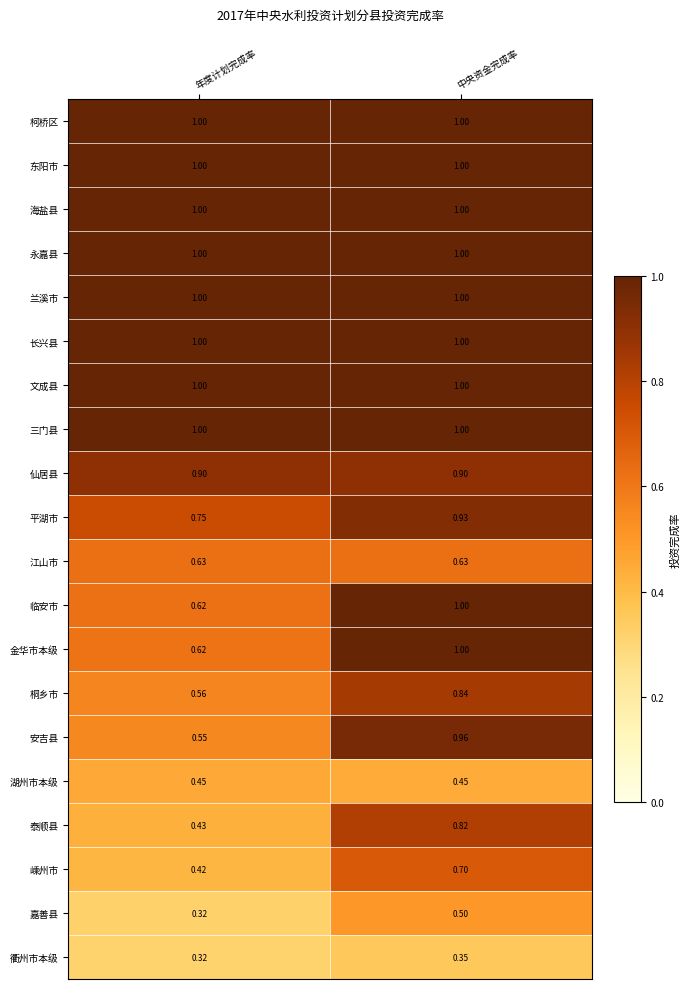

Which series has the largest range (max minus min)?

安吉县